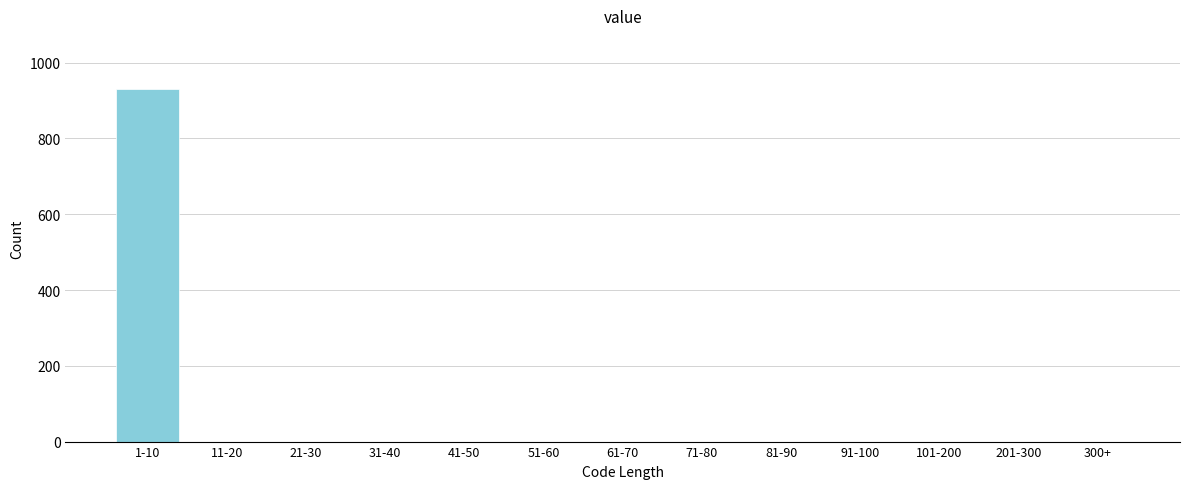

Reading right to left, what are all the values shown in this chart?

300+=0	201-300=0	101-200=0	91-100=0	81-90=0	71-80=0	61-70=0	51-60=0	41-50=0	31-40=0	21-30=0	11-20=0	1-10=931